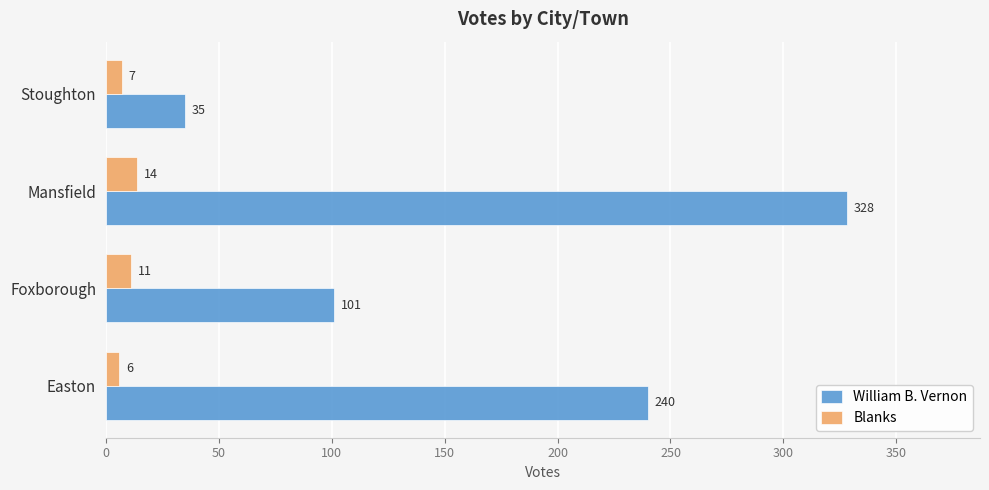

What is the total value across all series at Stoughton?

42